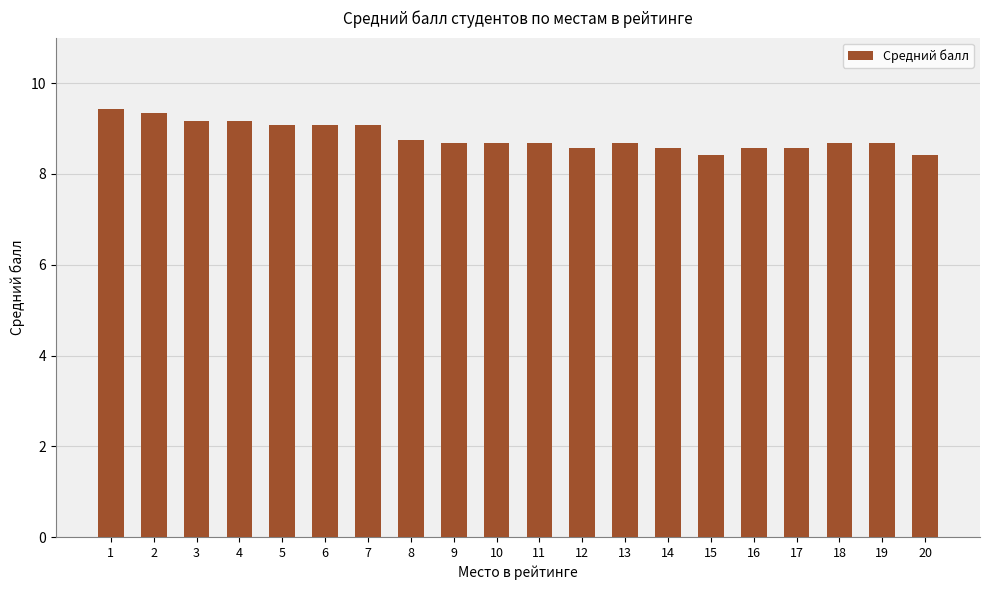

What is the maximum value shown in the chart?

9.4